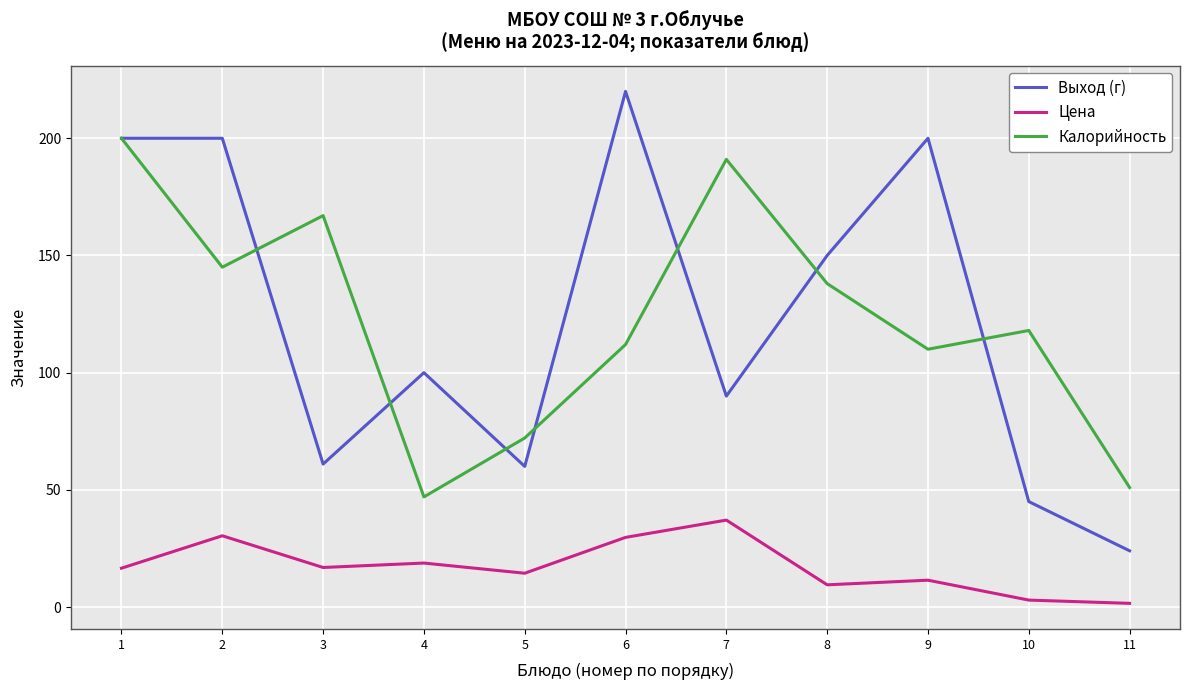

True or false: Калорийность and Цена intersect in this chart.

False